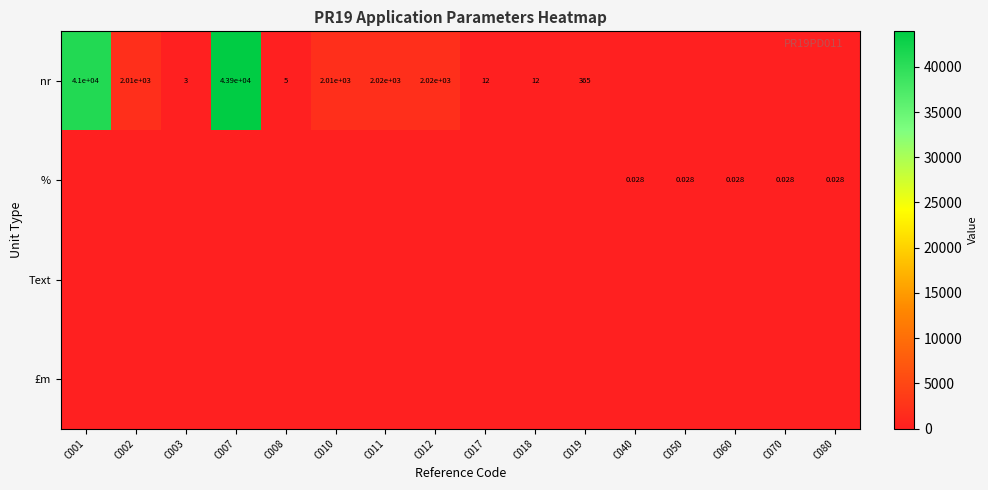

Is it true that Text equals 0.0 at C019?

True